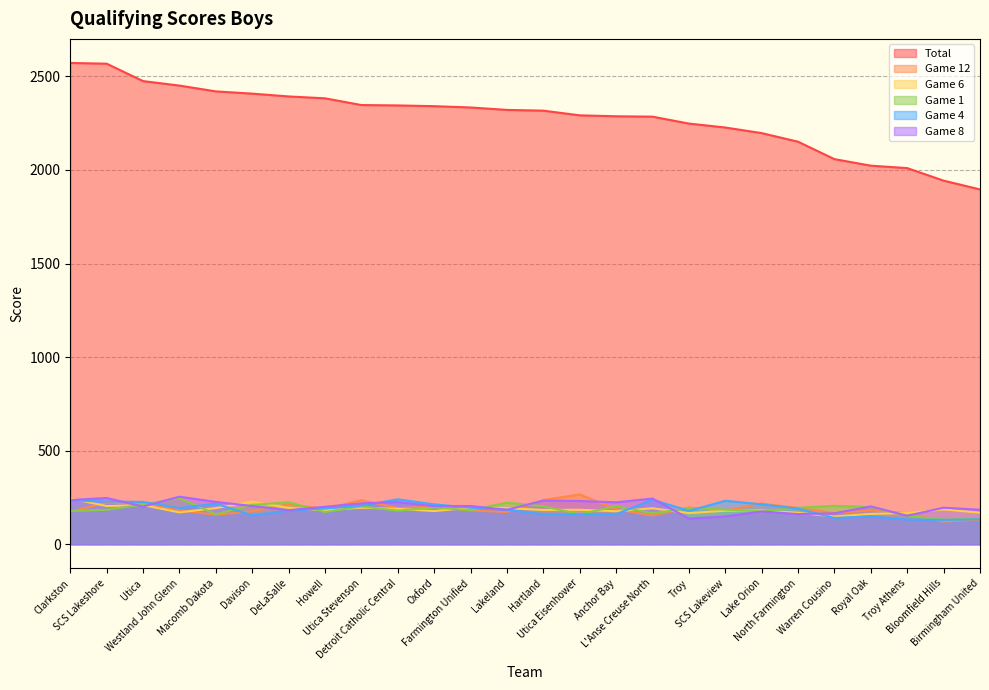

What is the sum of the Game 4 values at Utica and Bloomfield Hills?

356